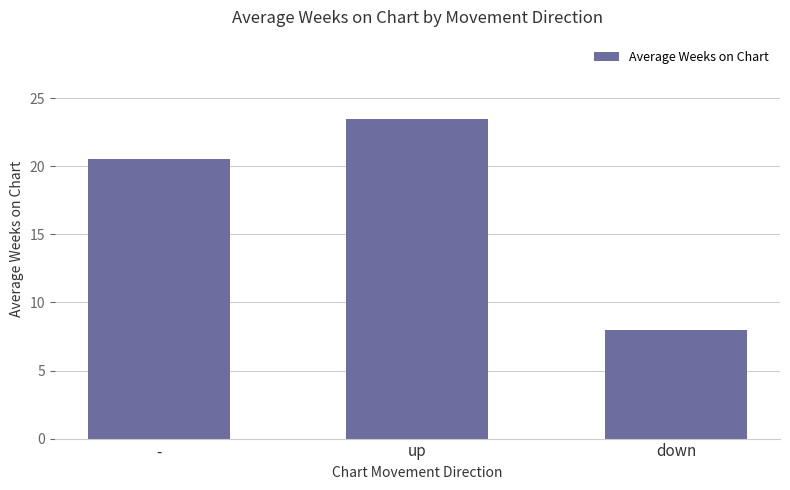

What is the ratio of the value at - to the value at up?

0.9